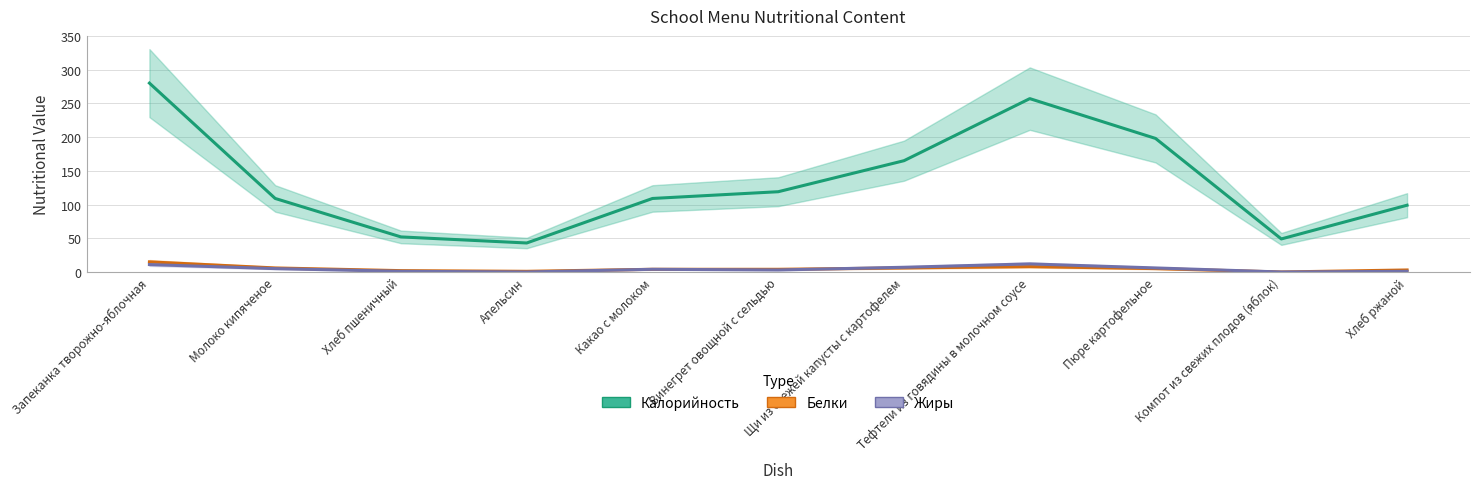

What is the approximate value of Жиры at Молоко кипяченое?

5